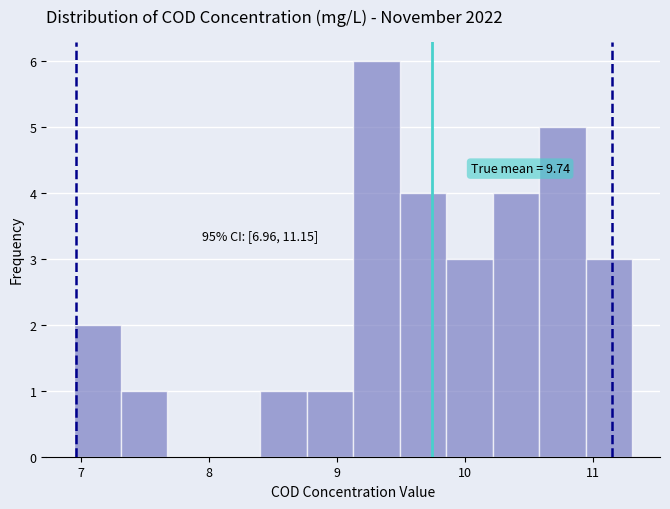

Around what value on the x-axis is the tallest bar? Give the approximate position of its centre, as read against the axis.

9.3